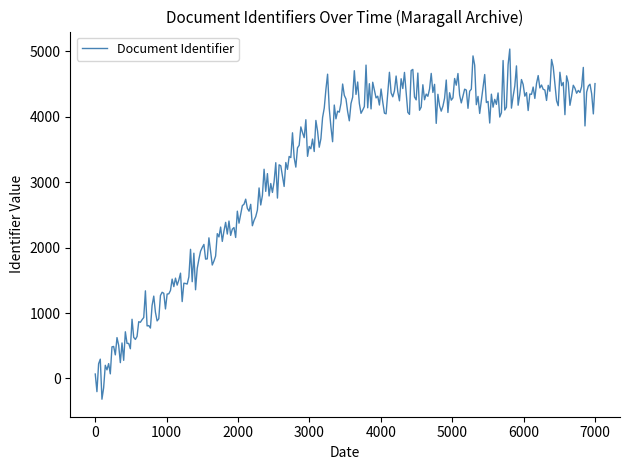

What is the greatest value displayed?

5037.0